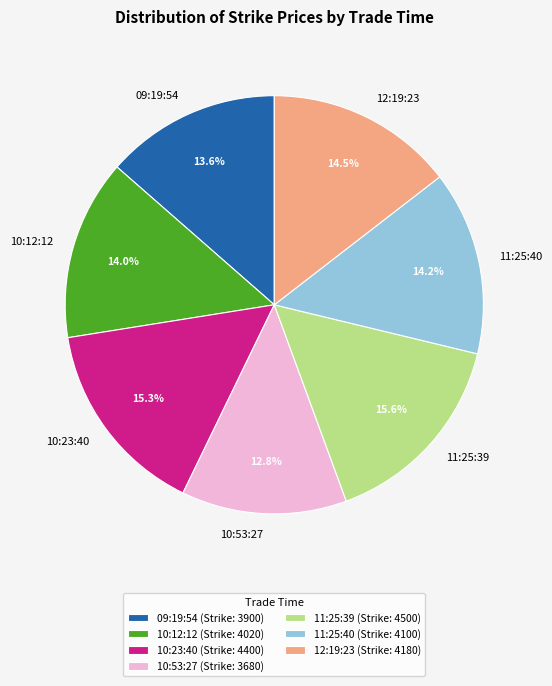

To the nearest percent, what percentage of the pie is 10:53:27?

13%